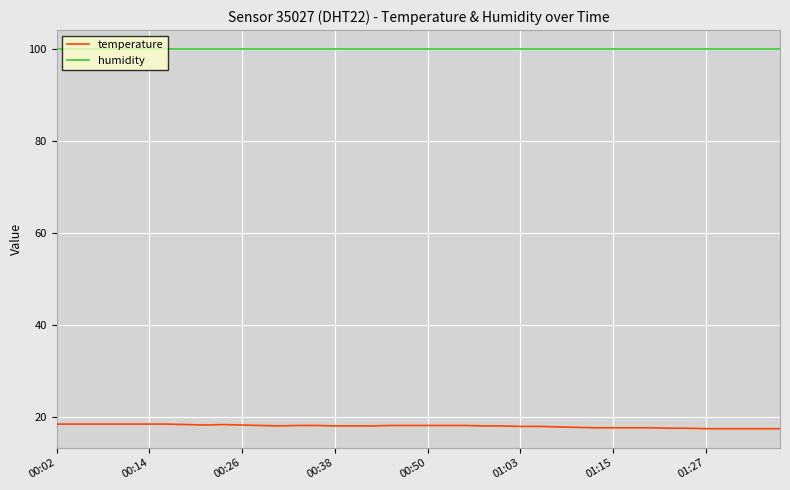

Which series has the widest spread of values?

temperature